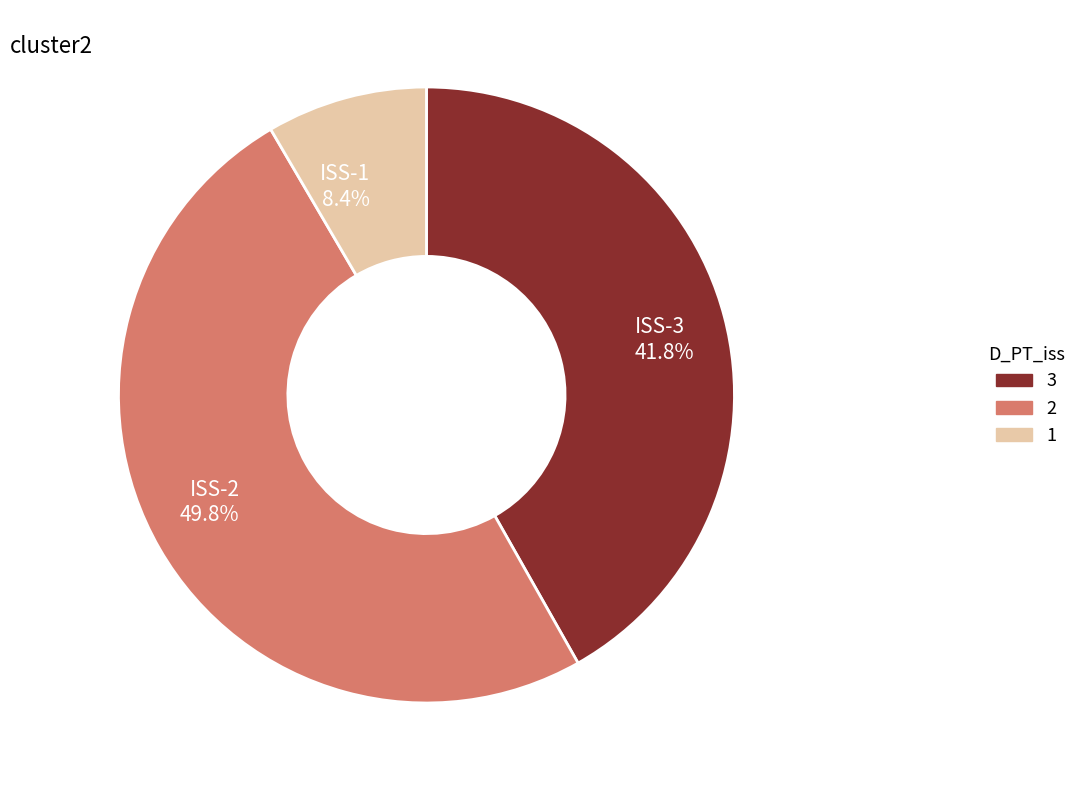

What is the ratio of the value at ISS-2 49.8% to the value at ISS-1 8.4%?

5.9